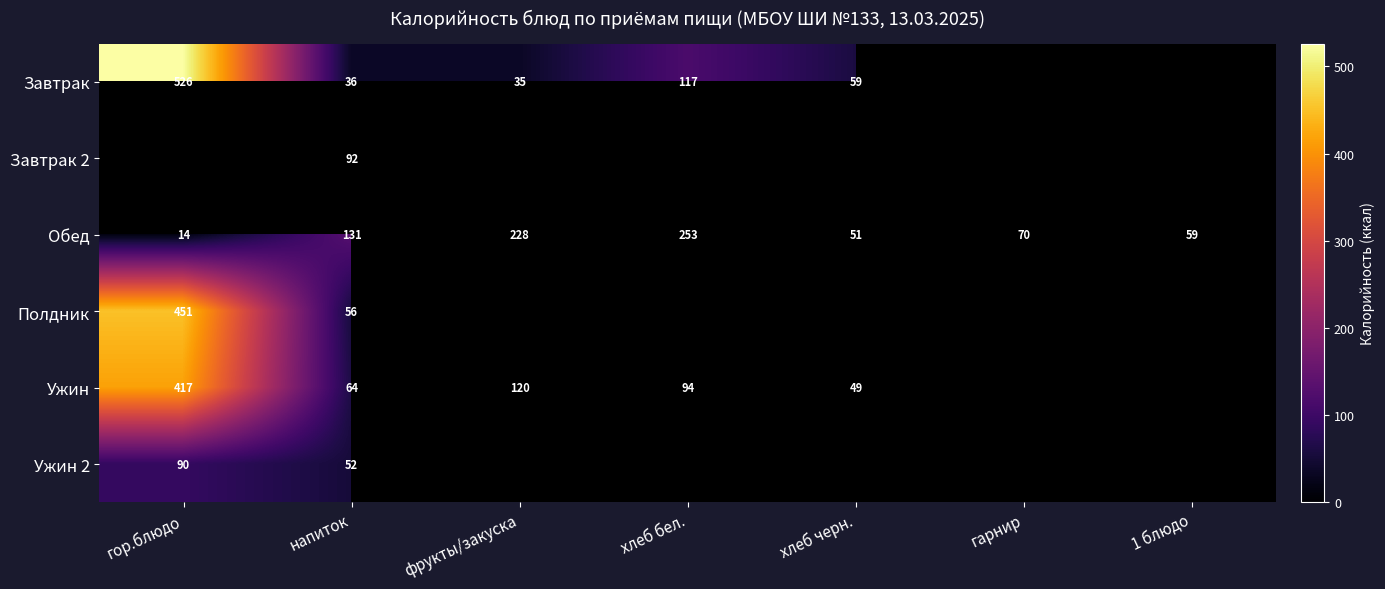

At how many categories does at least one series exceed 506?

1